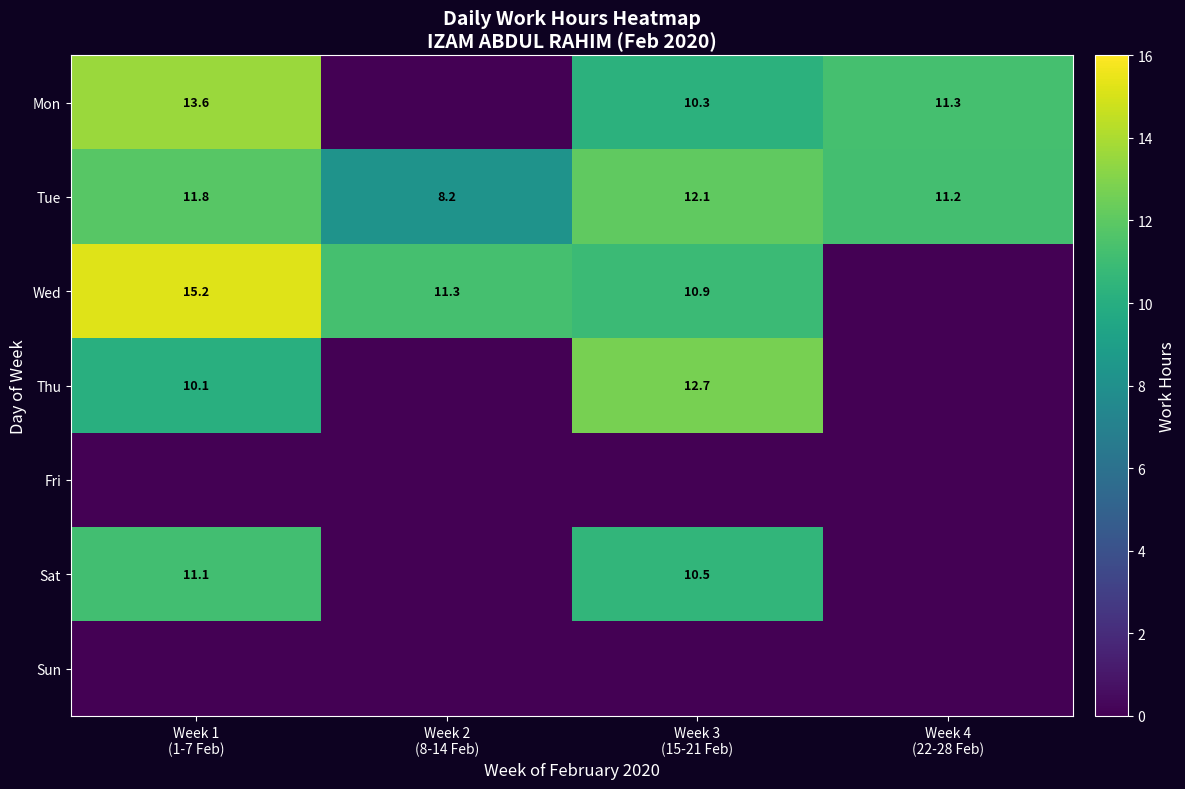

What is the average value of the Tue series?

10.8